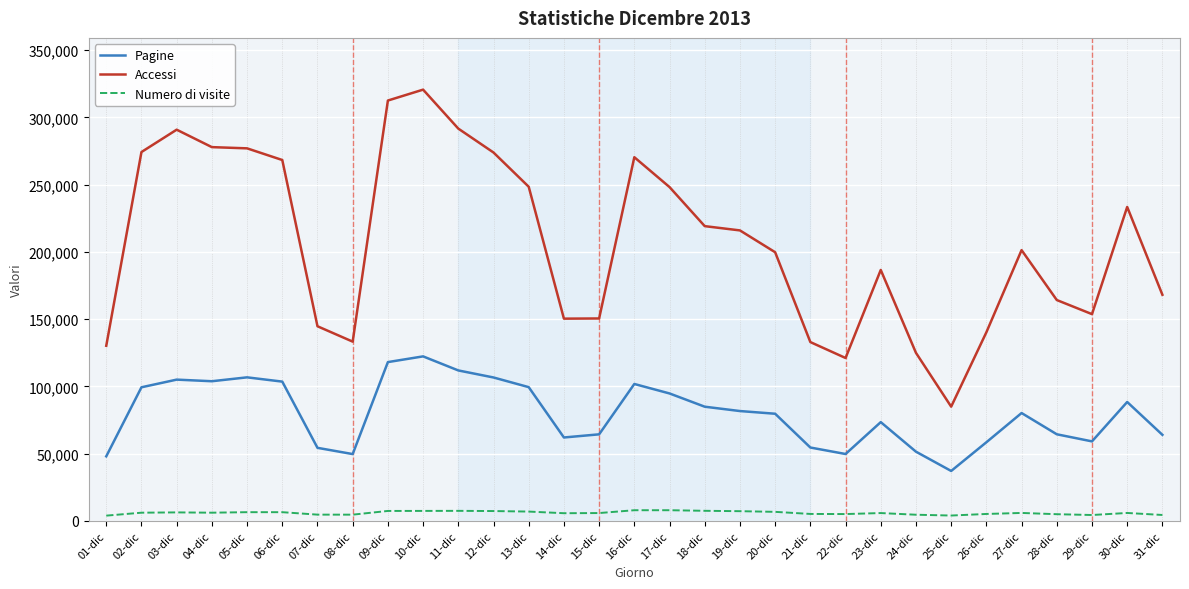

Which series changed the most between 10-dic and 12-dic?

Accessi